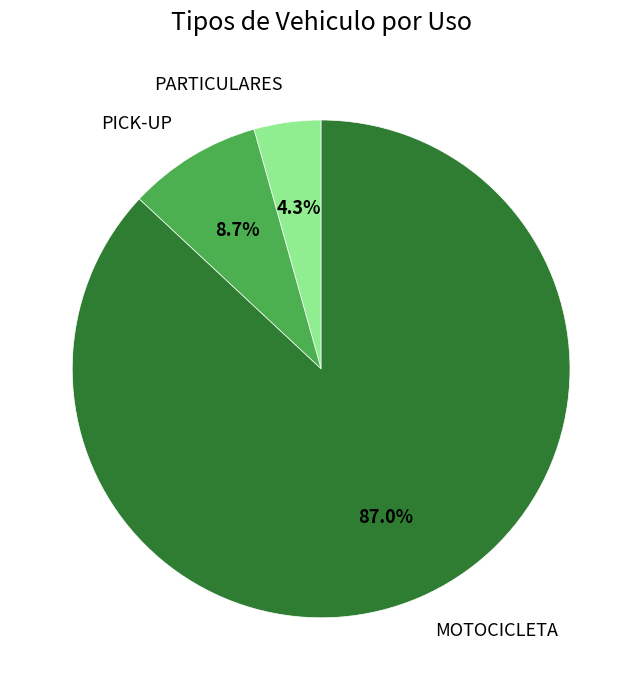

Rank the categories by value from lowest to highest.

PARTICULARES, PICK-UP, MOTOCICLETA